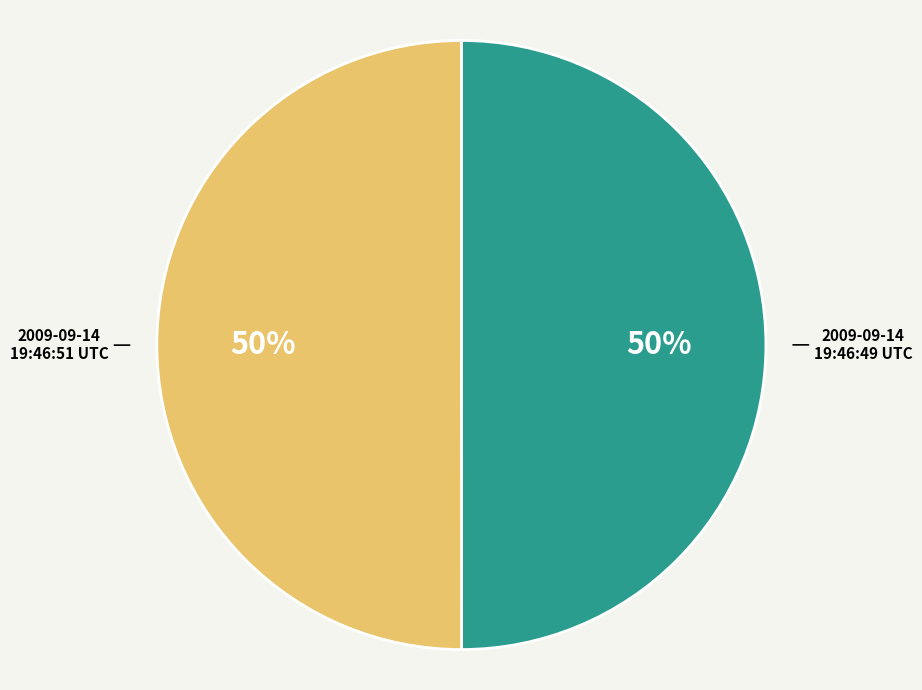

To the nearest percent, what is the average slice percentage?

50%